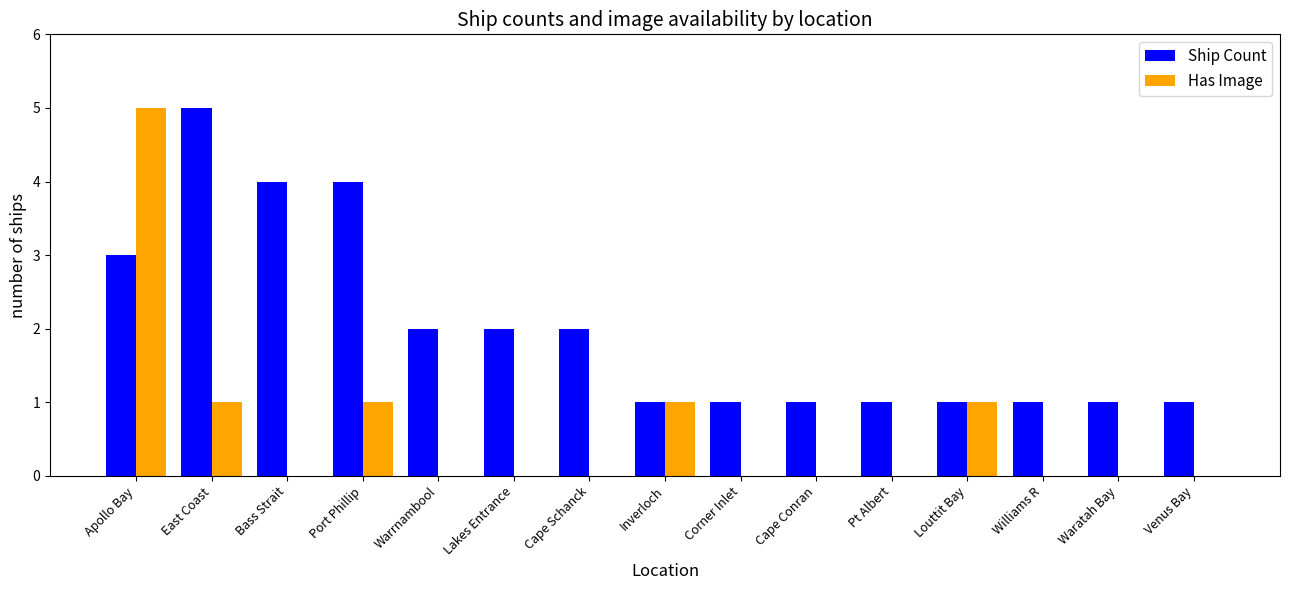

What is the sum of all Ship Count values?

30